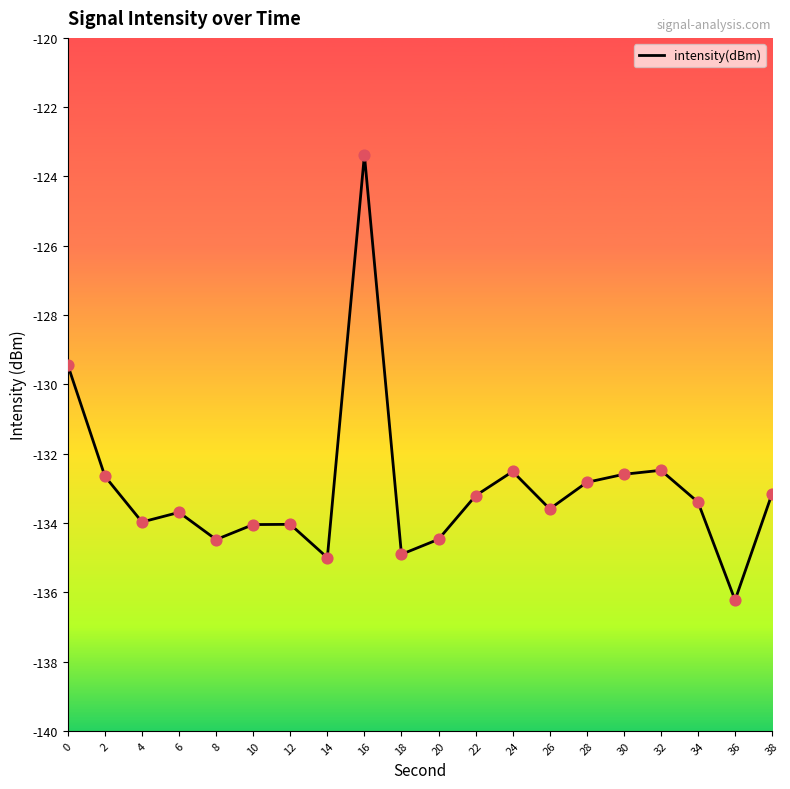

Which has a higher value, 36 or 2?

2